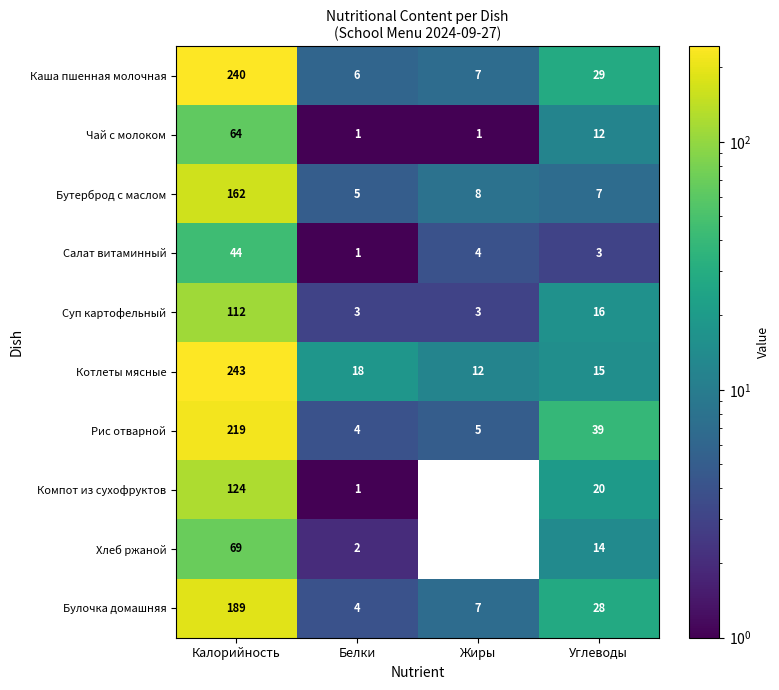

At which category does the chart reach its peak across all series?

Калорийность